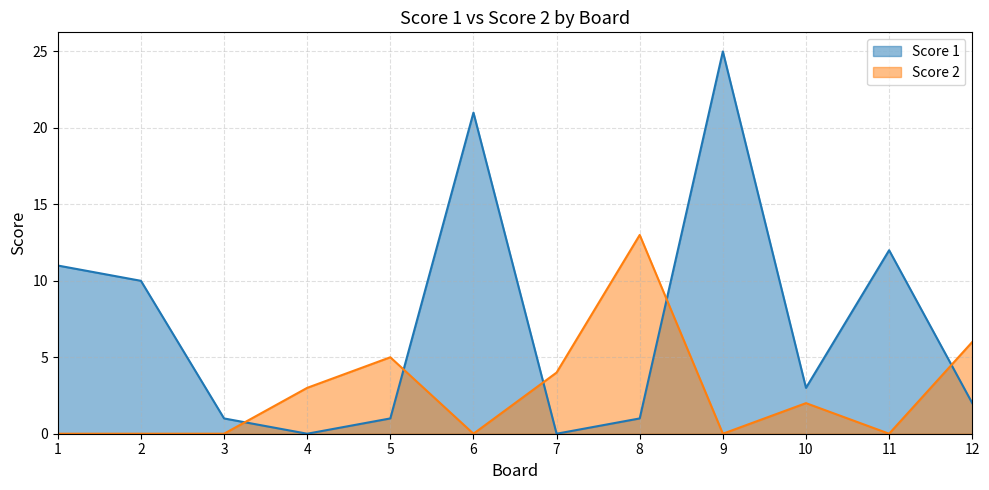

What is the value of the Score 2 point at the 7th from the left?

4